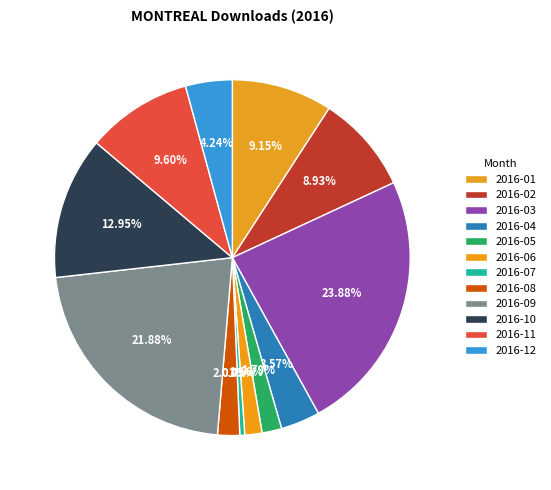

Count the number of slices in the pie.

12